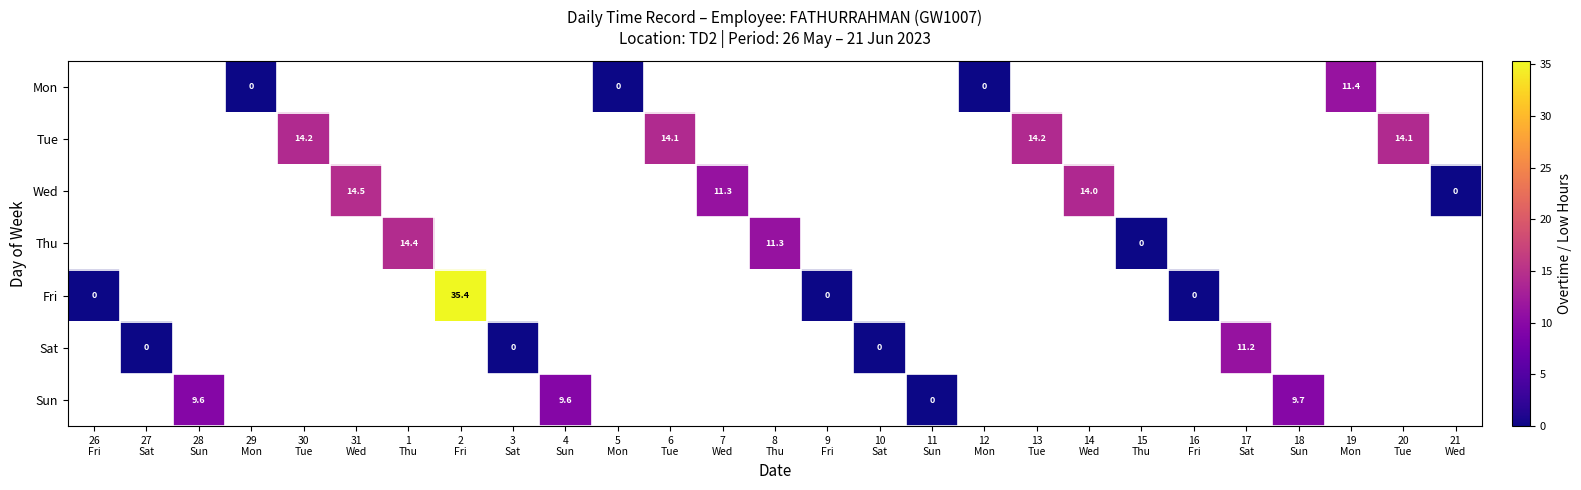

Is the value of Mon at 11 Sun greater than the value of Sat at 12 Mon?

No